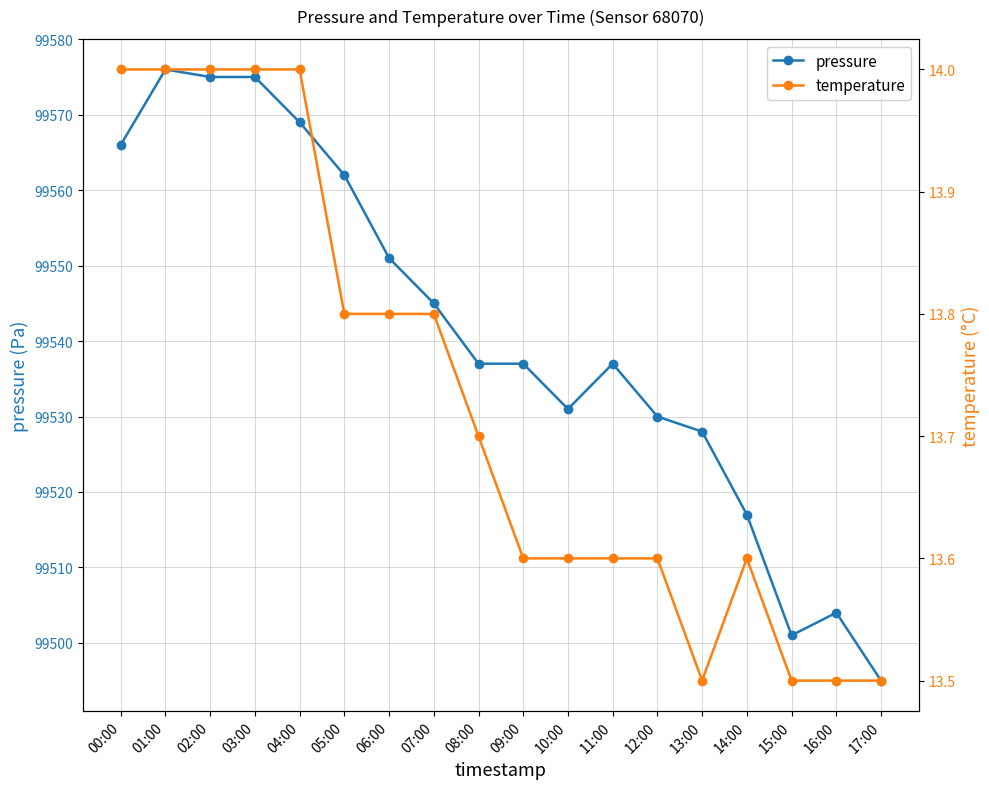

True or false: temperature has more than 0 interior local peaks.

True